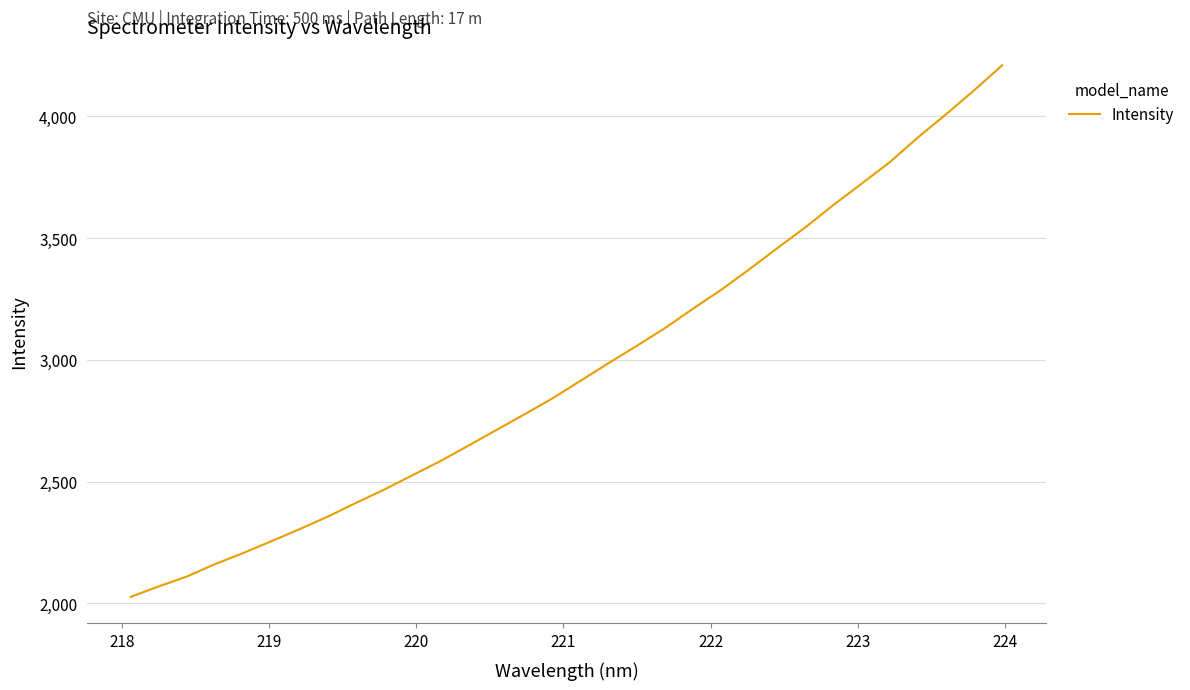

What is the smallest value displayed?

2026.8